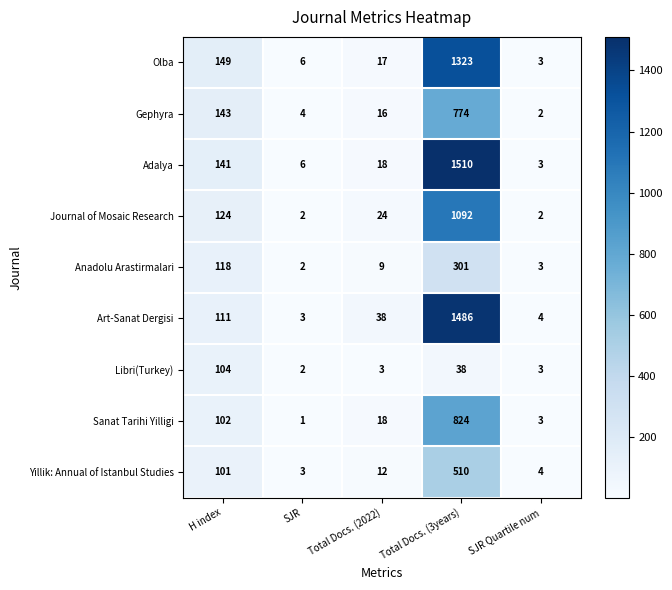

The Sanat Tarihi Yilligi series shows 5 at Total Docs. (2022). True or false?

False